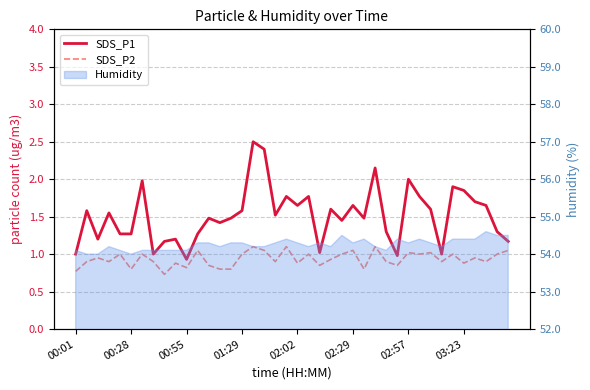

True or false: SDS_P1 has more than 2 interior local peaks.

True